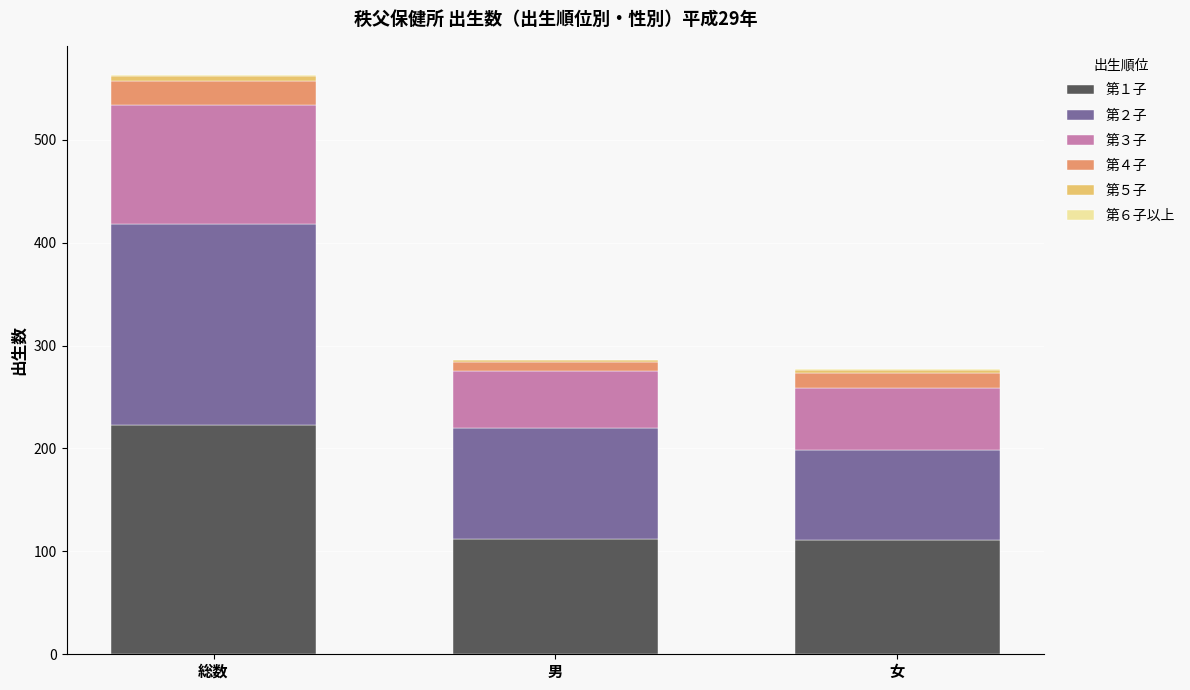

Which category has the highest value in the 第１子 series?

総数